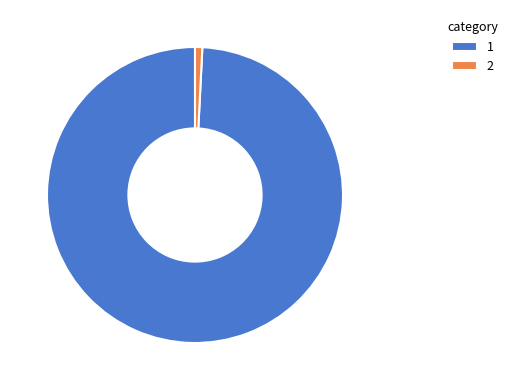

The 2 slice represents 11% of the pie. True or false?

False